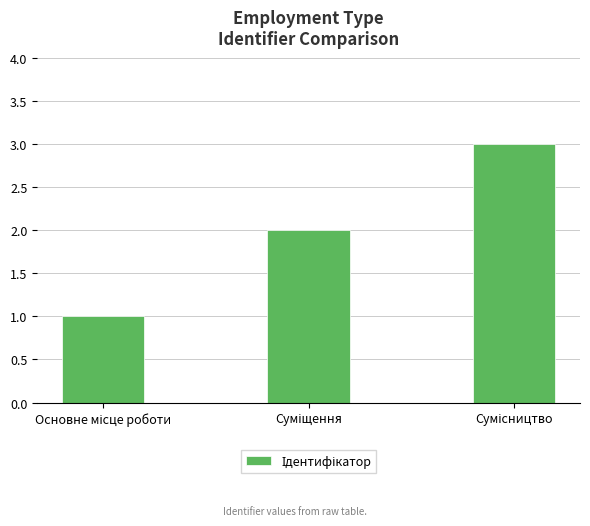

What is the sum of all values?

6